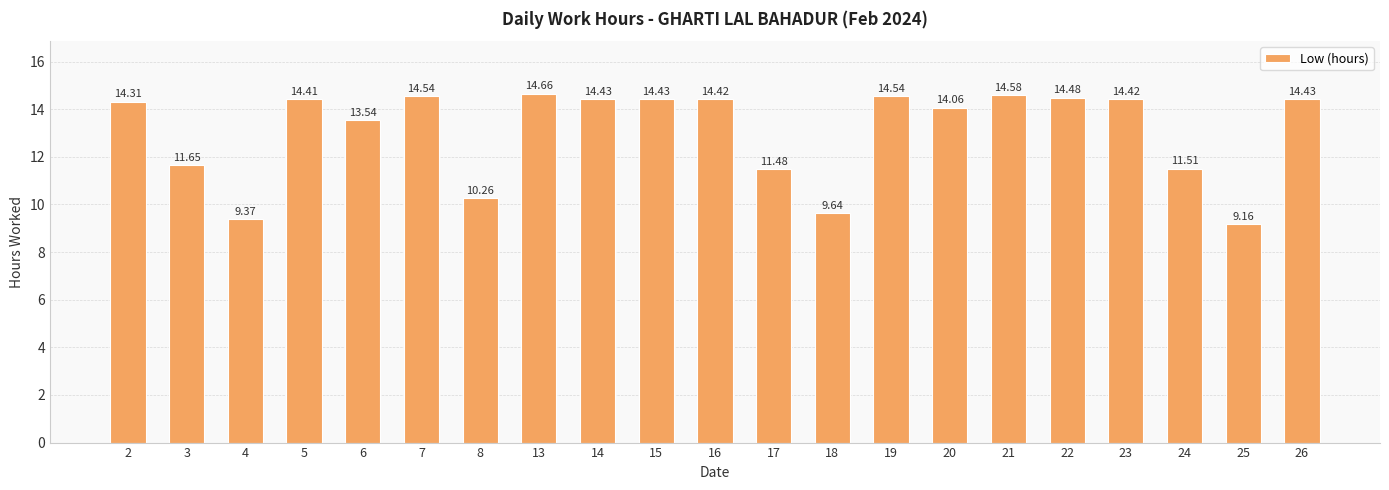

Reading right to left, transcribe all the data shown in this chart.

14.4	9.2	11.5	14.4	14.5	14.6	14.1	14.5	9.6	11.5	14.4	14.4	14.4	14.7	10.3	14.5	13.5	14.4	9.4	11.7	14.3